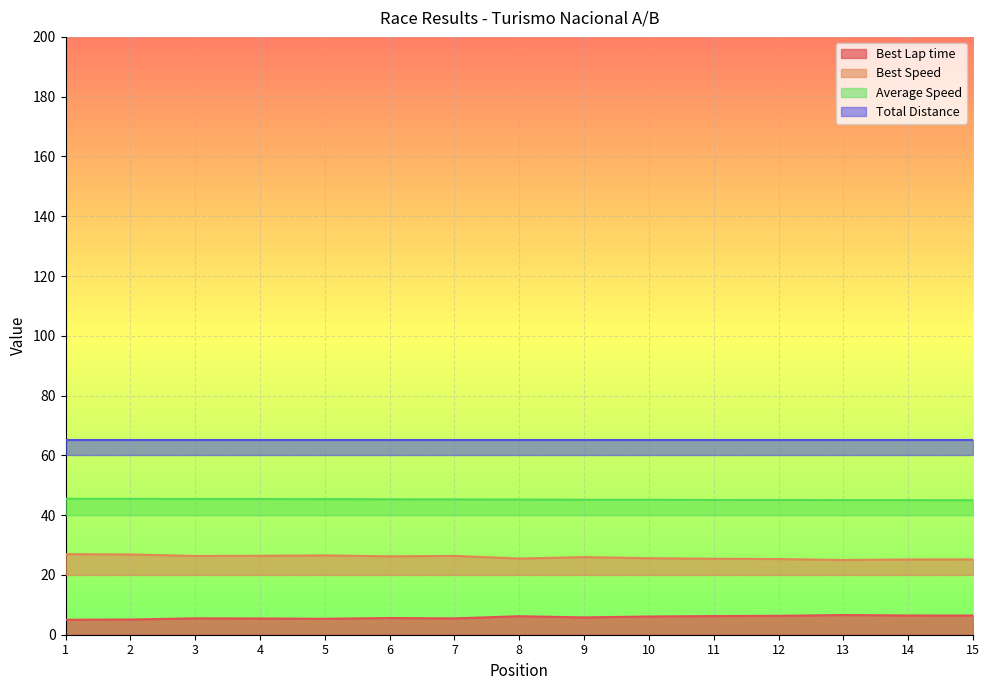

The value of Average Speed at 6 is 77.4. True or false?

False